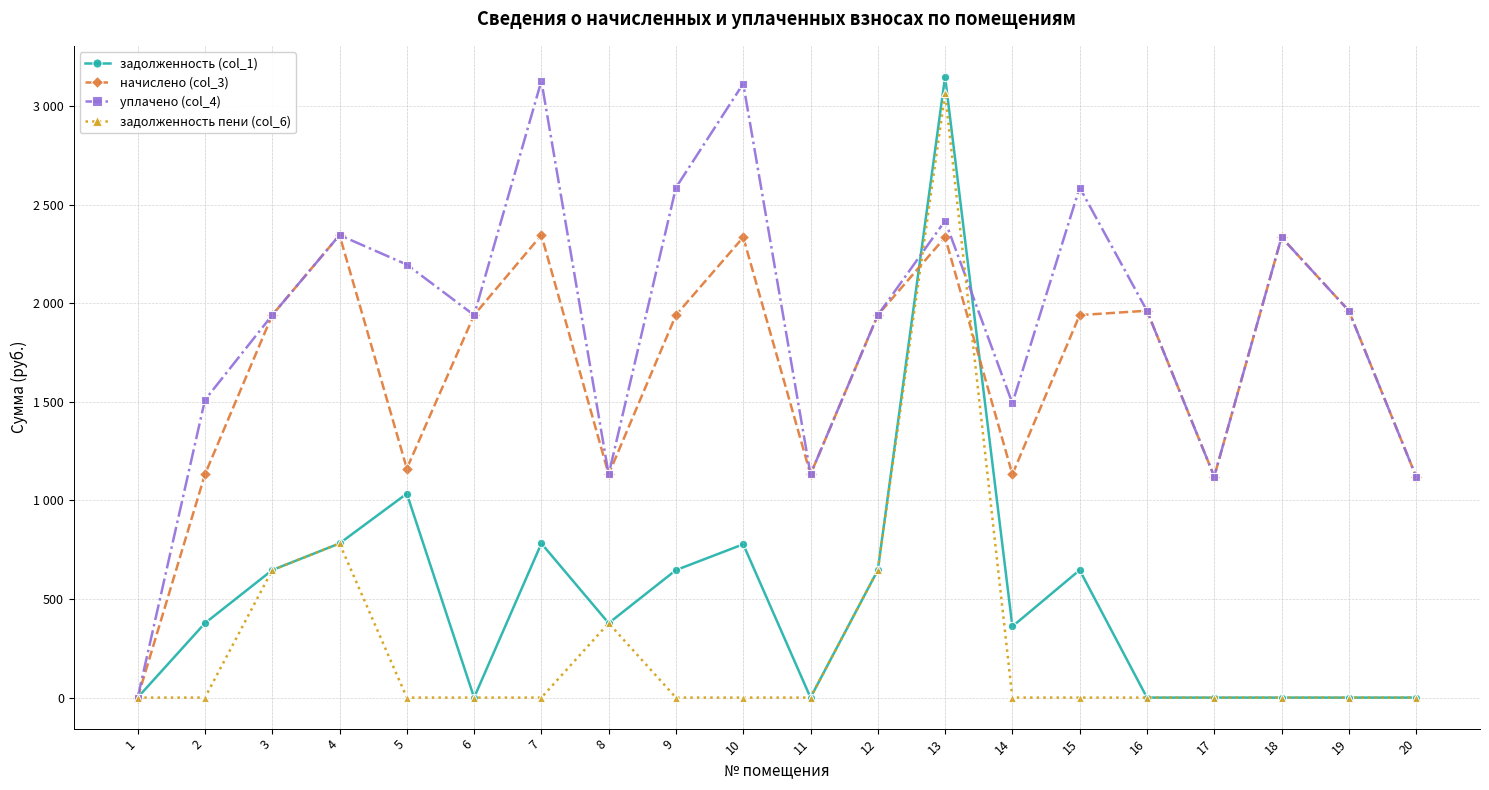

What is the difference between the highest and lowest values at 12?

1292.9